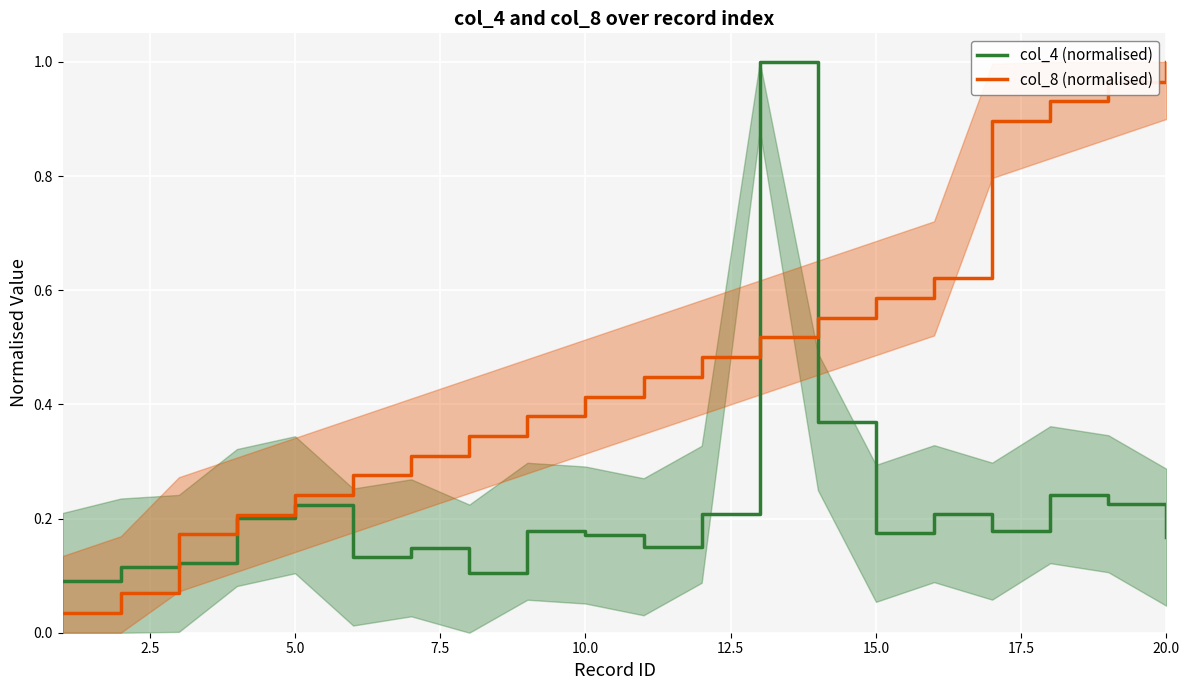

How many lines are shown in the chart?

2